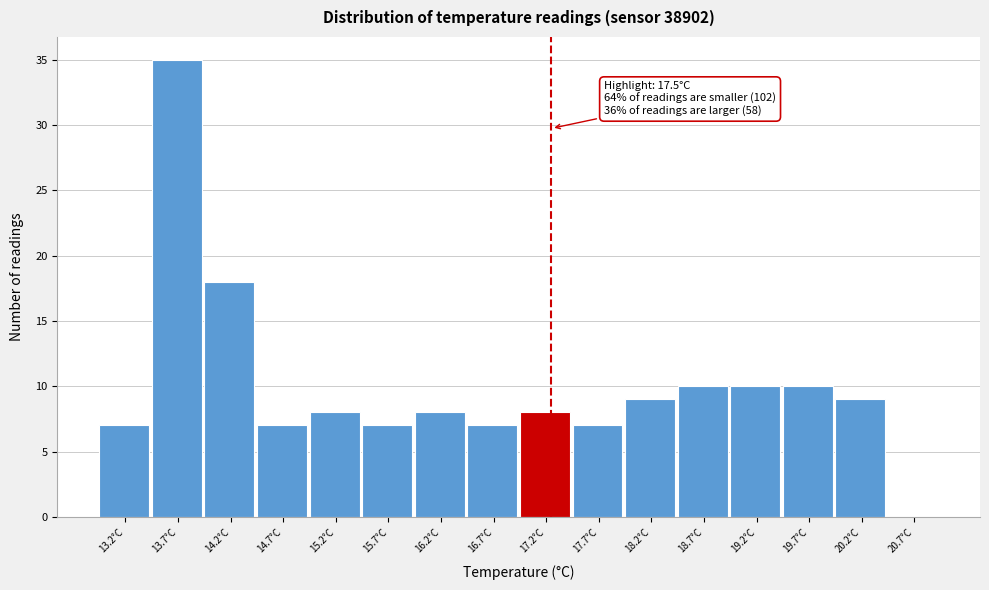

Reading left to right, extract all data points from this chart.

13.2°C=7	13.7°C=35	14.2°C=18	14.7°C=7	15.2°C=8	15.7°C=7	16.2°C=8	16.7°C=7	17.2°C=8	17.7°C=7	18.2°C=9	18.7°C=10	19.2°C=10	19.7°C=10	20.2°C=9	20.7°C=0